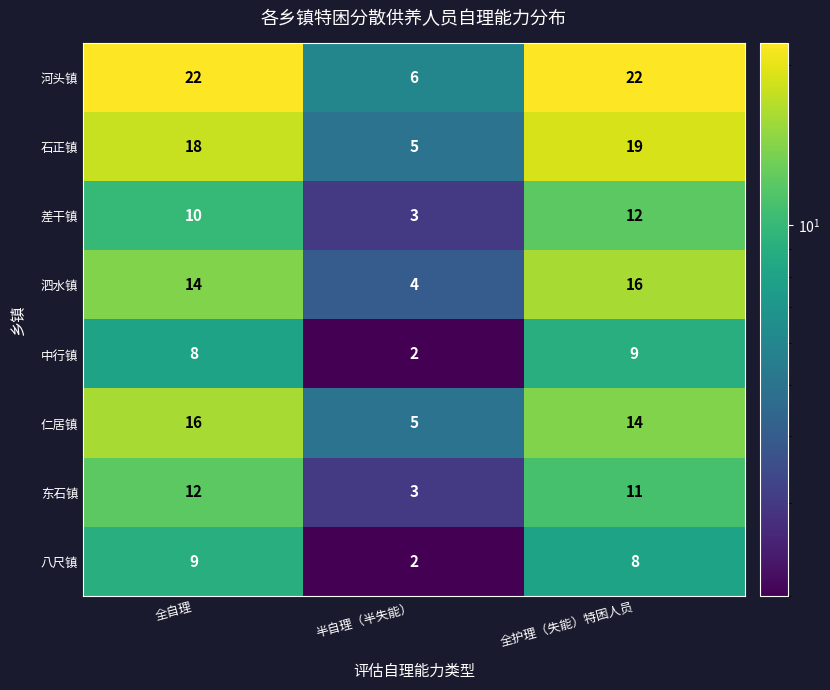

At which category is the sum across all series the highest?

全护理（失能）特困人员